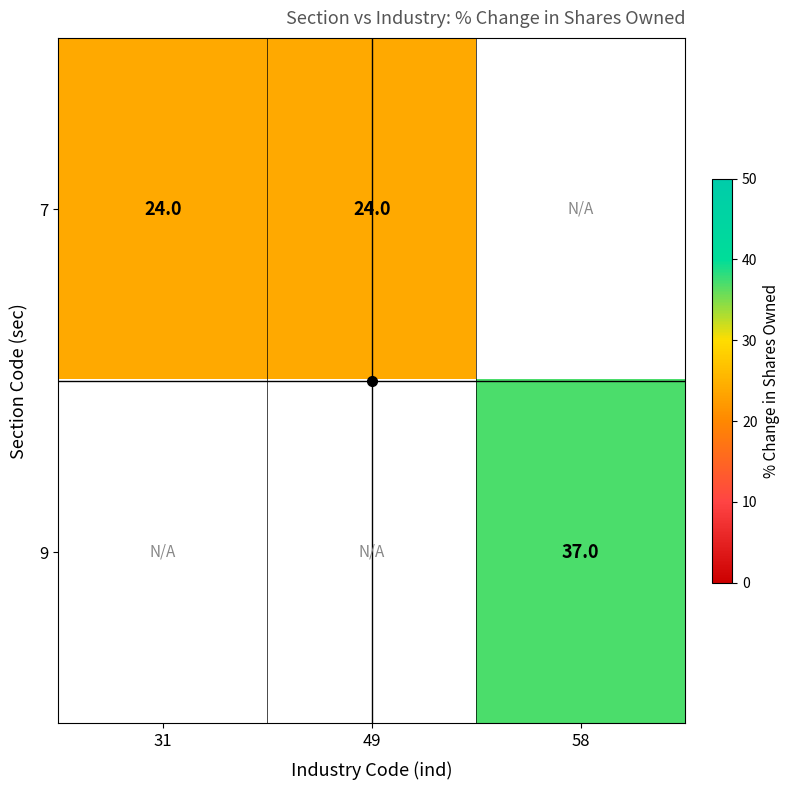

At which category does the chart reach its peak across all series?

58